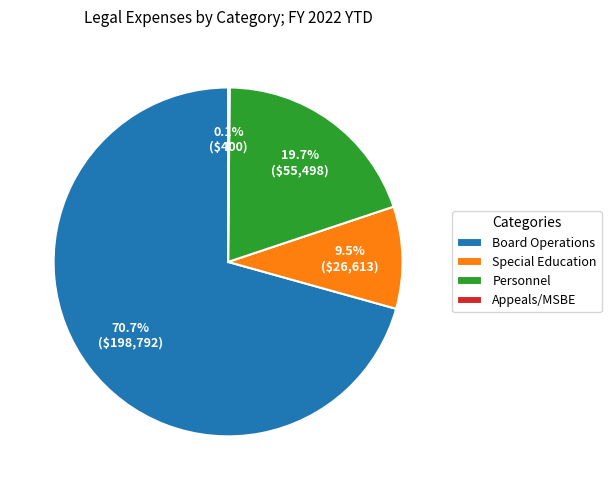

Which slice is the largest?

Board Operations